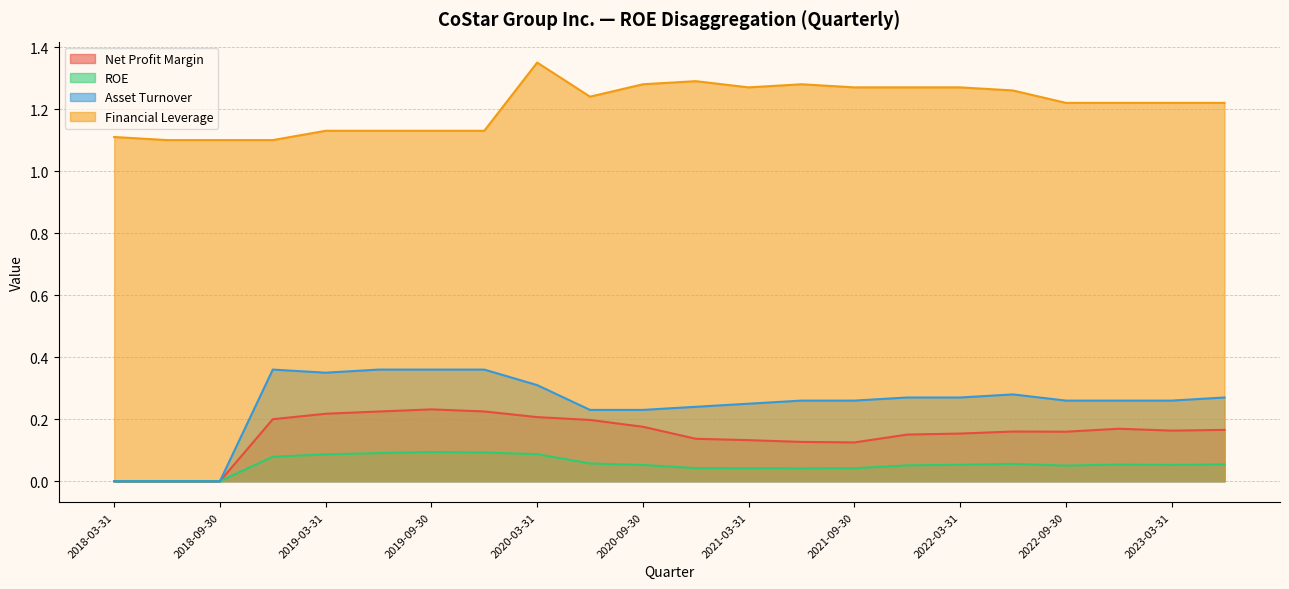

Is the value of Asset Turnover at 2023-03-31 greater than the value of Financial Leverage at 2021-06-30?

No